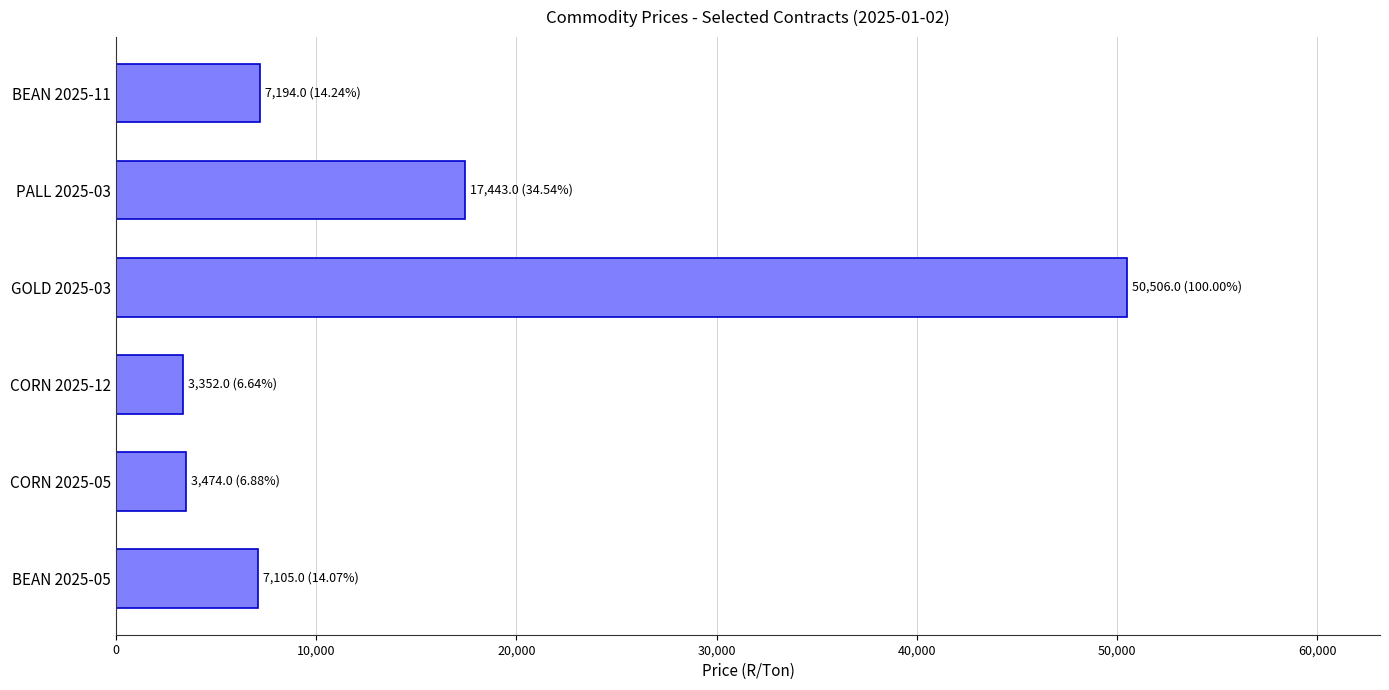

Approximately how many times larger is the value at CORN 2025-12 compared to CORN 2025-05?

1.0